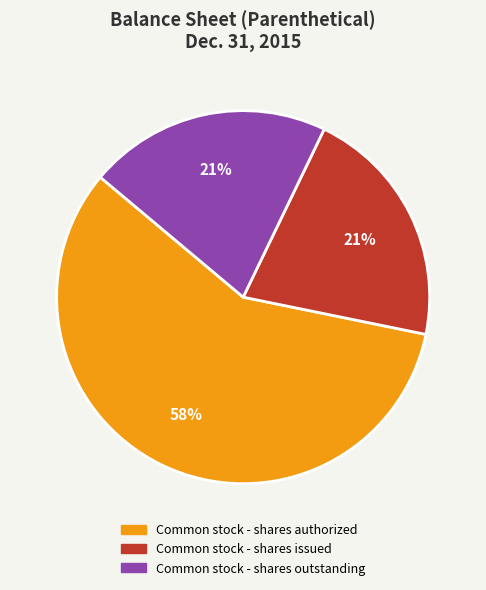

True or false: Common stock - shares outstanding accounts for 21% of the total.

True